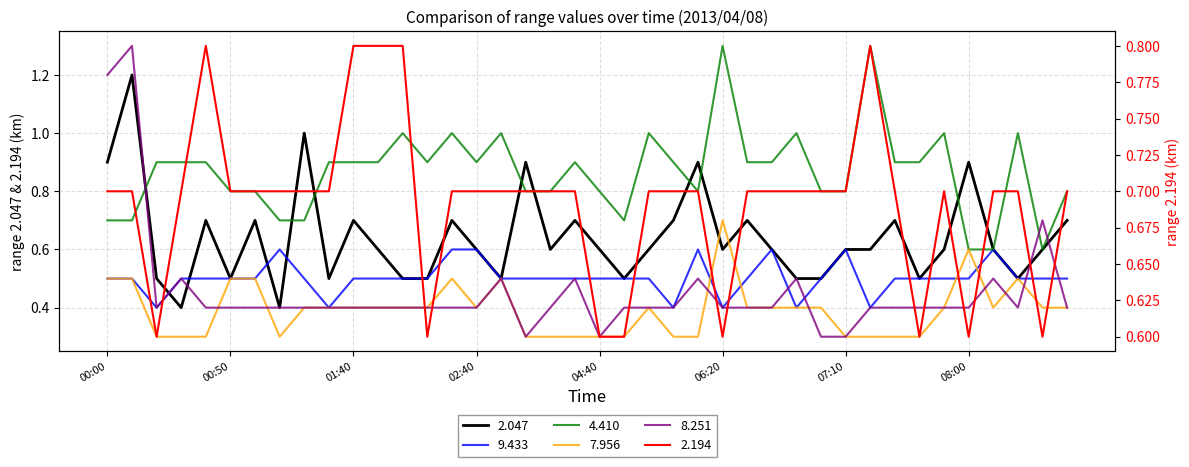

Reading right to left, transcribe all the data shown in this chart.

2.047: 08:40=0.7	08:30=0.6	08:20=0.5	08:10=0.6	08:00=0.9	07:50=0.6	07:40=0.5	07:30=0.7	07:20=0.6	07:10=0.6	07:00=0.5	06:50=0.5	06:40=0.6	06:30=0.7	06:20=0.6	06:10=0.9	05:30=0.7	05:20=0.6	04:50=0.5	04:40=0.6	03:40=0.7	03:30=0.6	03:00=0.9	02:50=0.5	02:40=0.6	02:30=0.7	02:20=0.5	02:10=0.5	01:50=0.6	01:40=0.7	01:30=0.5	01:20=1.0	01:10=0.4	01:00=0.7	00:50=0.5	00:40=0.7	00:30=0.4	00:20=0.5	00:10=1.2	00:00=0.9
2.194: 08:40=0.7	08:30=0.6	08:20=0.7	08:10=0.7	08:00=0.6	07:50=0.7	07:40=0.6	07:30=0.7	07:20=0.8	07:10=0.7	07:00=0.7	06:50=0.7	06:40=0.7	06:30=0.7	06:20=0.6	06:10=0.7	05:30=0.7	05:20=0.7	04:50=0.6	04:40=0.6	03:40=0.7	03:30=0.7	03:00=0.7	02:50=0.7	02:40=0.7	02:30=0.7	02:20=0.6	02:10=0.8	01:50=0.8	01:40=0.8	01:30=0.7	01:20=0.7	01:10=0.7	01:00=0.7	00:50=0.7	00:40=0.8	00:30=0.7	00:20=0.6	00:10=0.7	00:00=0.7
9.433: 08:40=0.5	08:30=0.5	08:20=0.5	08:10=0.6	08:00=0.5	07:50=0.5	07:40=0.5	07:30=0.5	07:20=0.4	07:10=0.6	07:00=0.5	06:50=0.4	06:40=0.6	06:30=0.5	06:20=0.4	06:10=0.6	05:30=0.4	05:20=0.5	04:50=0.5	04:40=0.5	03:40=0.5	03:30=0.5	03:00=0.5	02:50=0.5	02:40=0.6	02:30=0.6	02:20=0.5	02:10=0.5	01:50=0.5	01:40=0.5	01:30=0.4	01:20=0.5	01:10=0.6	01:00=0.5	00:50=0.5	00:40=0.5	00:30=0.5	00:20=0.4	00:10=0.5	00:00=0.5
4.410: 08:40=0.8	08:30=0.6	08:20=1.0	08:10=0.6	08:00=0.6	07:50=1.0	07:40=0.9	07:30=0.9	07:20=1.3	07:10=0.8	07:00=0.8	06:50=1.0	06:40=0.9	06:30=0.9	06:20=1.3	06:10=0.8	05:30=0.9	05:20=1.0	04:50=0.7	04:40=0.8	03:40=0.9	03:30=0.8	03:00=0.8	02:50=1.0	02:40=0.9	02:30=1.0	02:20=0.9	02:10=1.0	01:50=0.9	01:40=0.9	01:30=0.9	01:20=0.7	01:10=0.7	01:00=0.8	00:50=0.8	00:40=0.9	00:30=0.9	00:20=0.9	00:10=0.7	00:00=0.7
7.956: 08:40=0.4	08:30=0.4	08:20=0.5	08:10=0.4	08:00=0.6	07:50=0.4	07:40=0.3	07:30=0.3	07:20=0.3	07:10=0.3	07:00=0.4	06:50=0.4	06:40=0.4	06:30=0.4	06:20=0.7	06:10=0.3	05:30=0.3	05:20=0.4	04:50=0.3	04:40=0.3	03:40=0.3	03:30=0.3	03:00=0.3	02:50=0.5	02:40=0.4	02:30=0.5	02:20=0.4	02:10=0.4	01:50=0.4	01:40=0.4	01:30=0.4	01:20=0.4	01:10=0.3	01:00=0.5	00:50=0.5	00:40=0.3	00:30=0.3	00:20=0.3	00:10=0.5	00:00=0.5
8.251: 08:40=0.4	08:30=0.7	08:20=0.4	08:10=0.5	08:00=0.4	07:50=0.4	07:40=0.4	07:30=0.4	07:20=0.4	07:10=0.3	07:00=0.3	06:50=0.5	06:40=0.4	06:30=0.4	06:20=0.4	06:10=0.5	05:30=0.4	05:20=0.4	04:50=0.4	04:40=0.3	03:40=0.5	03:30=0.4	03:00=0.3	02:50=0.5	02:40=0.4	02:30=0.4	02:20=0.4	02:10=0.4	01:50=0.4	01:40=0.4	01:30=0.4	01:20=0.4	01:10=0.4	01:00=0.4	00:50=0.4	00:40=0.4	00:30=0.5	00:20=0.4	00:10=1.3	00:00=1.2